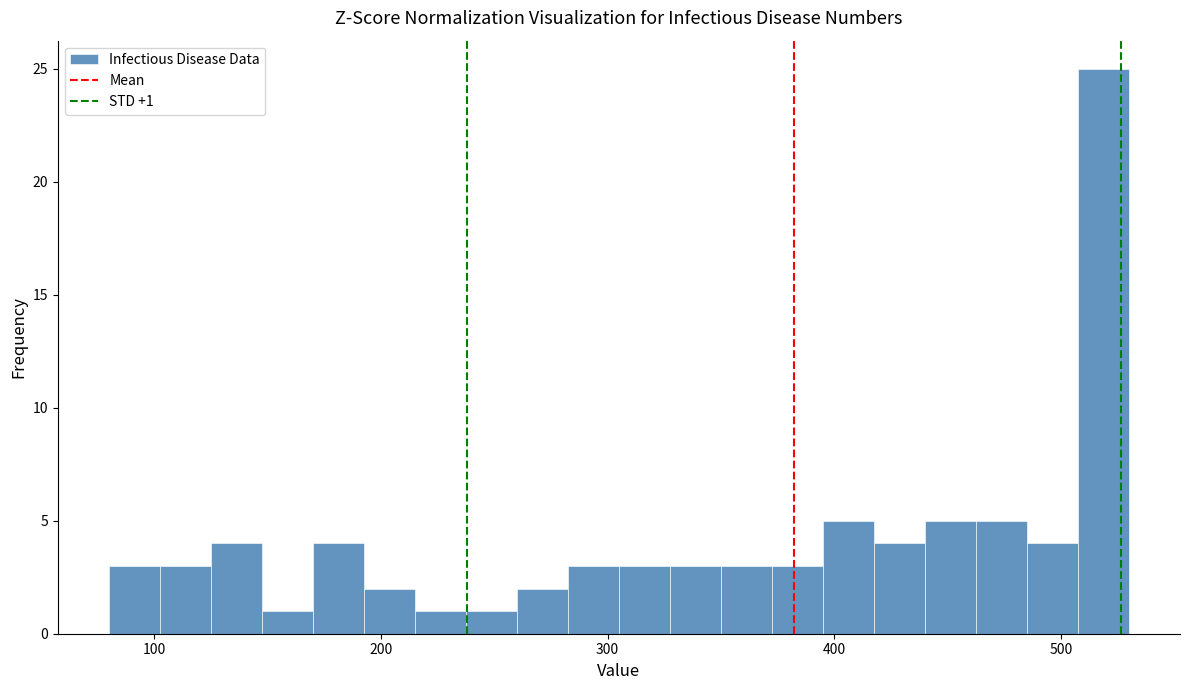

Read against the x-axis, roughly where is the centre of the tallest bar?

520